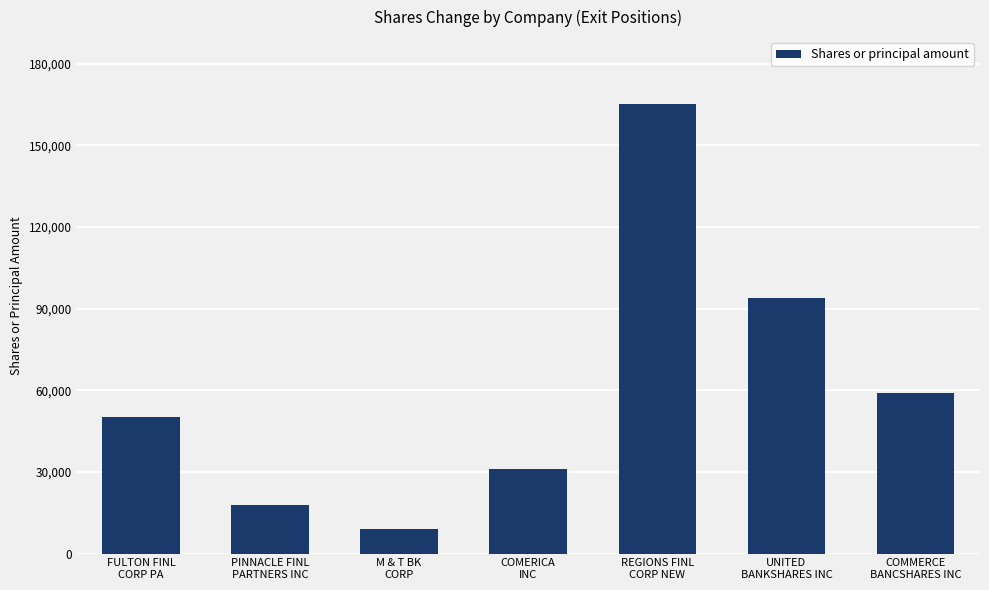

Reading left to right, extract all data points from this chart.

FULTON FINL
CORP PA=50000	PINNACLE FINL
PARTNERS INC=18000	M & T BK
CORP=9000	COMERICA
INC=31000	REGIONS FINL
CORP NEW=165000	UNITED
BANKSHARES INC=94000	COMMERCE
BANCSHARES INC=59150